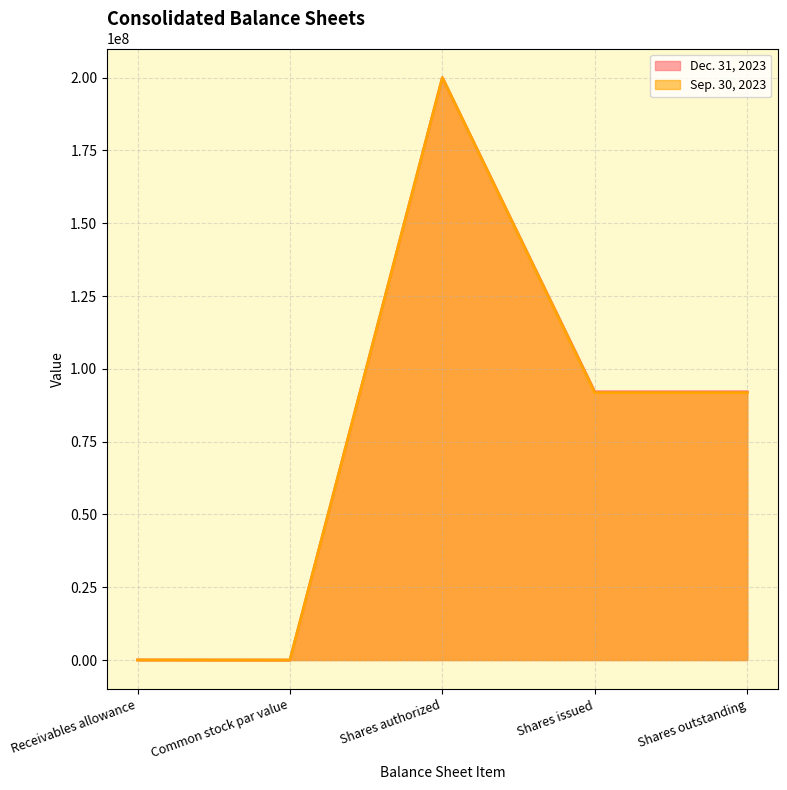

Between Shares authorized and Common stock par value, which is larger?

Shares authorized